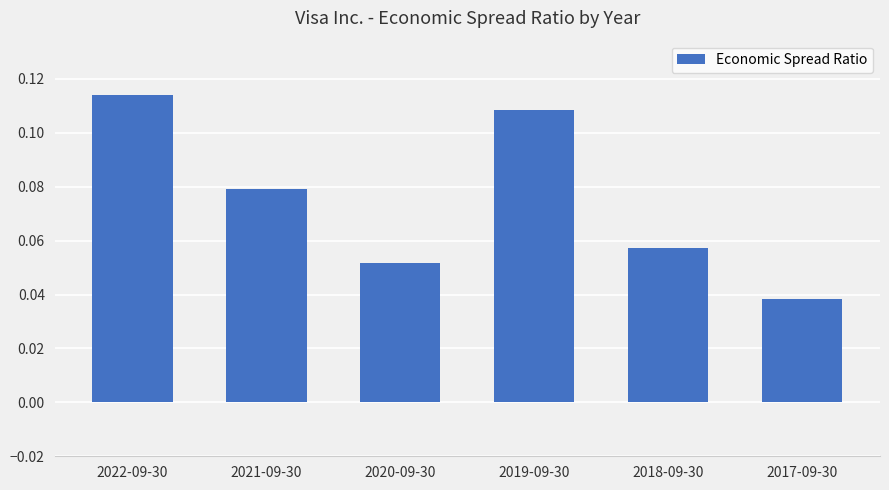

Does the chart contain any negative values?

No